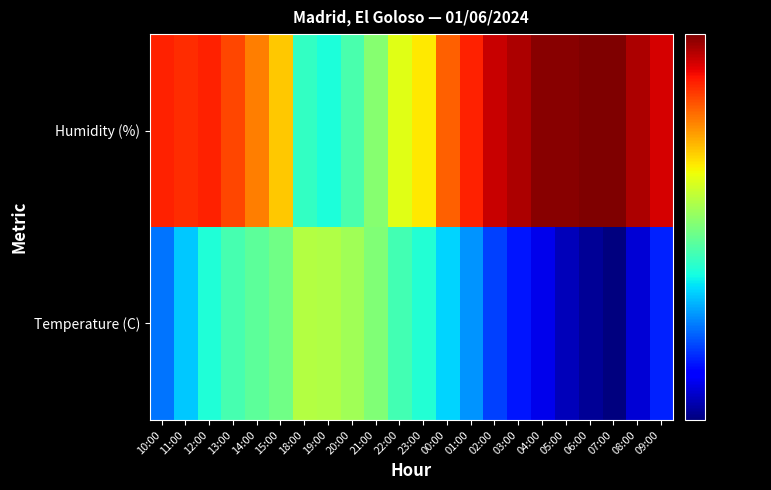

Which series has the largest range (max minus min)?

Humidity (%)